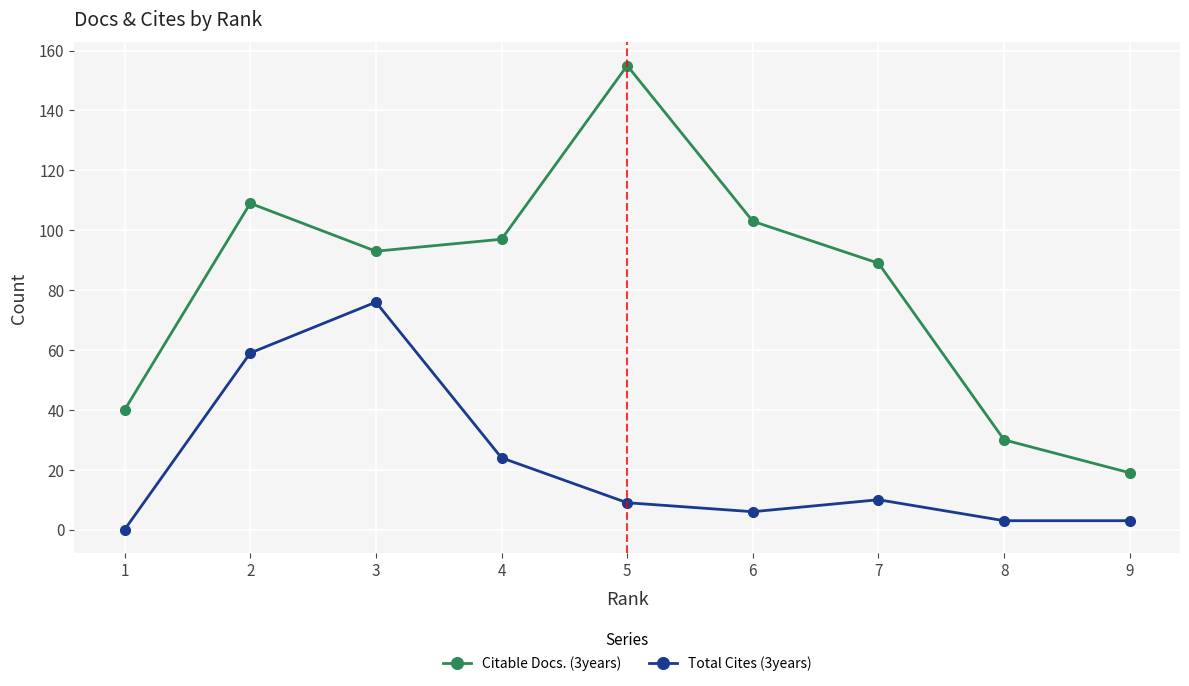

Which series has the largest total across all categories?

Citable Docs. (3years)